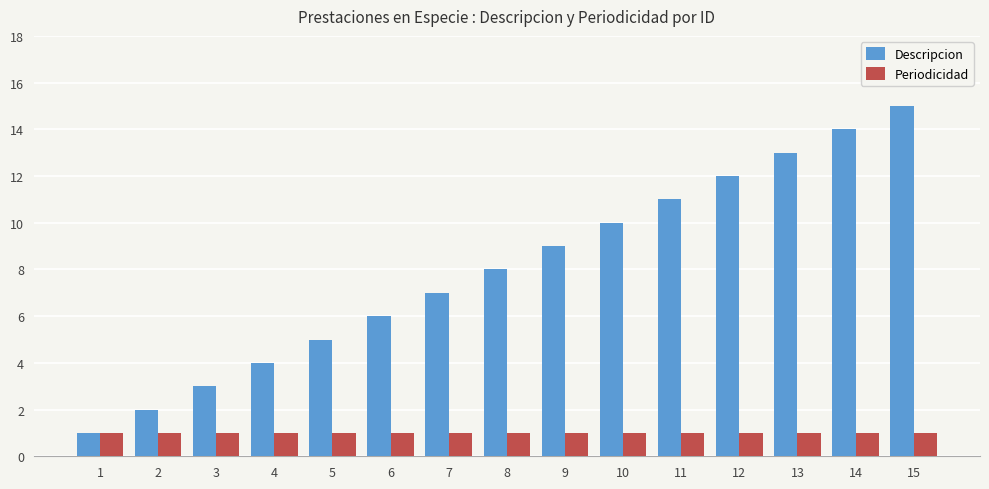

True or false: Periodicidad has a value of 1 at 1.

True